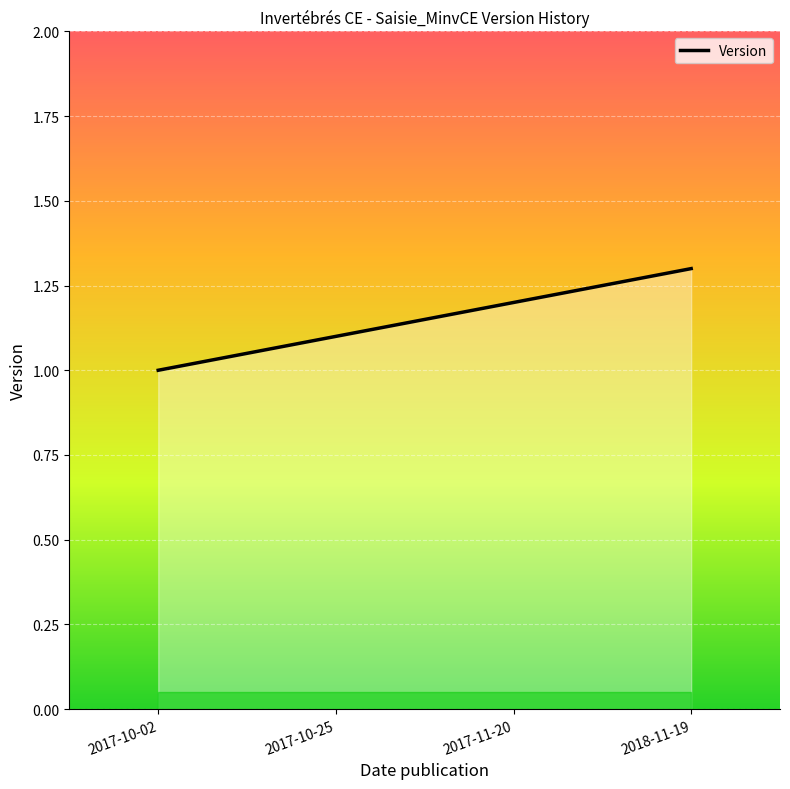

Does the chart display data point markers on the line(s)?

No